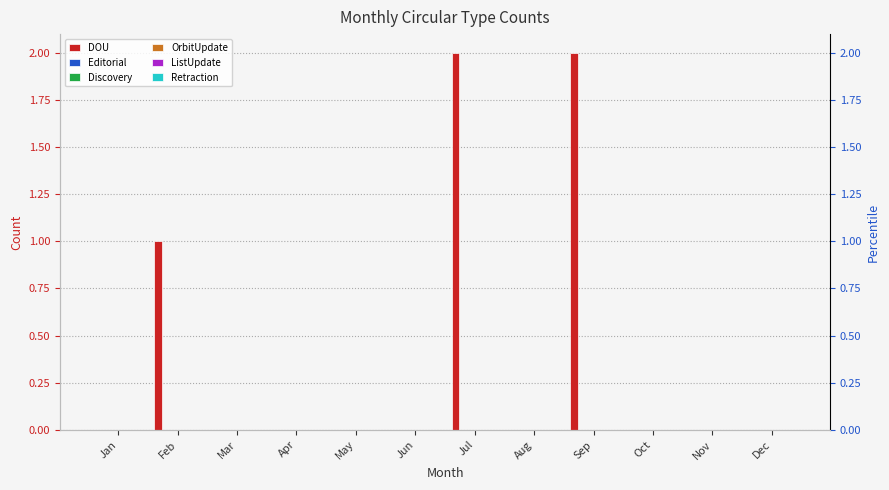

The value of DOU at Mar is 1. True or false?

False